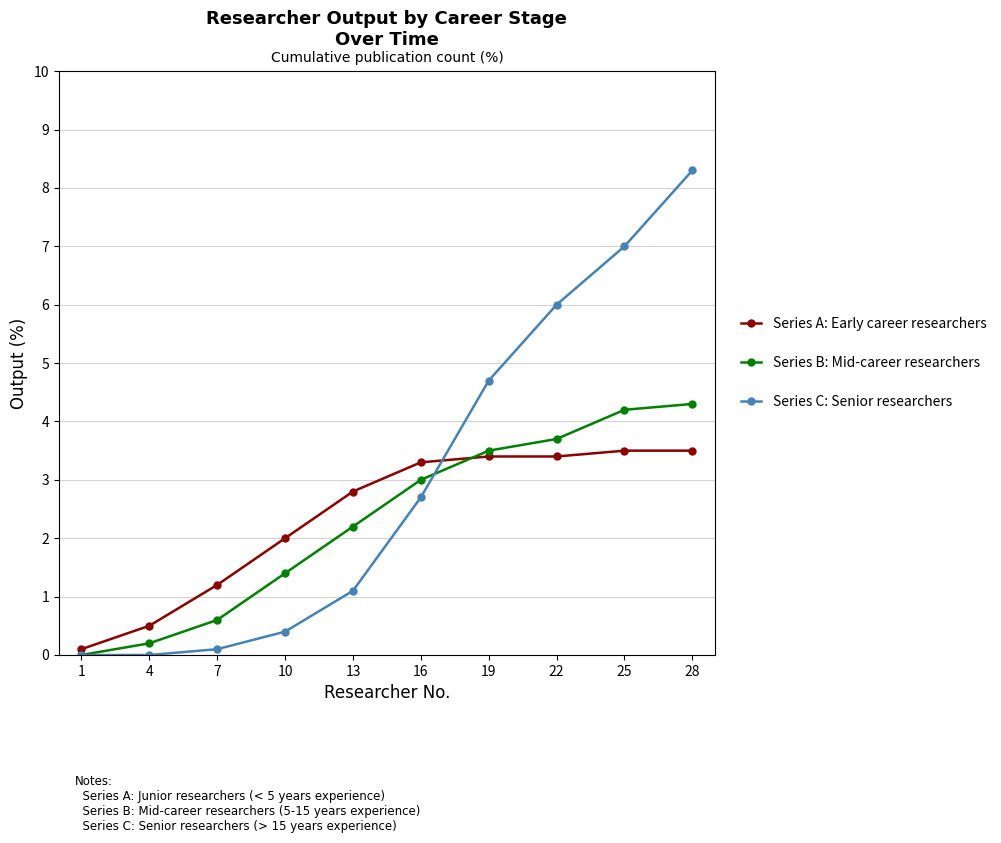

How many categories are shown in the chart?

10